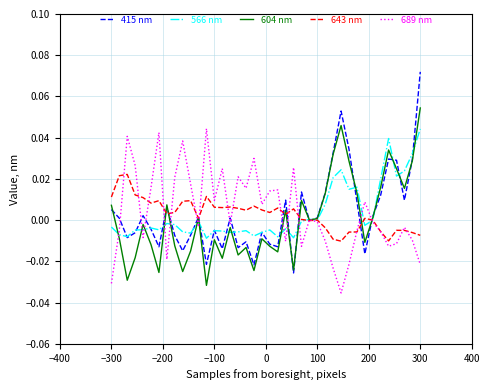

Does the chart display data point markers on the line(s)?

No